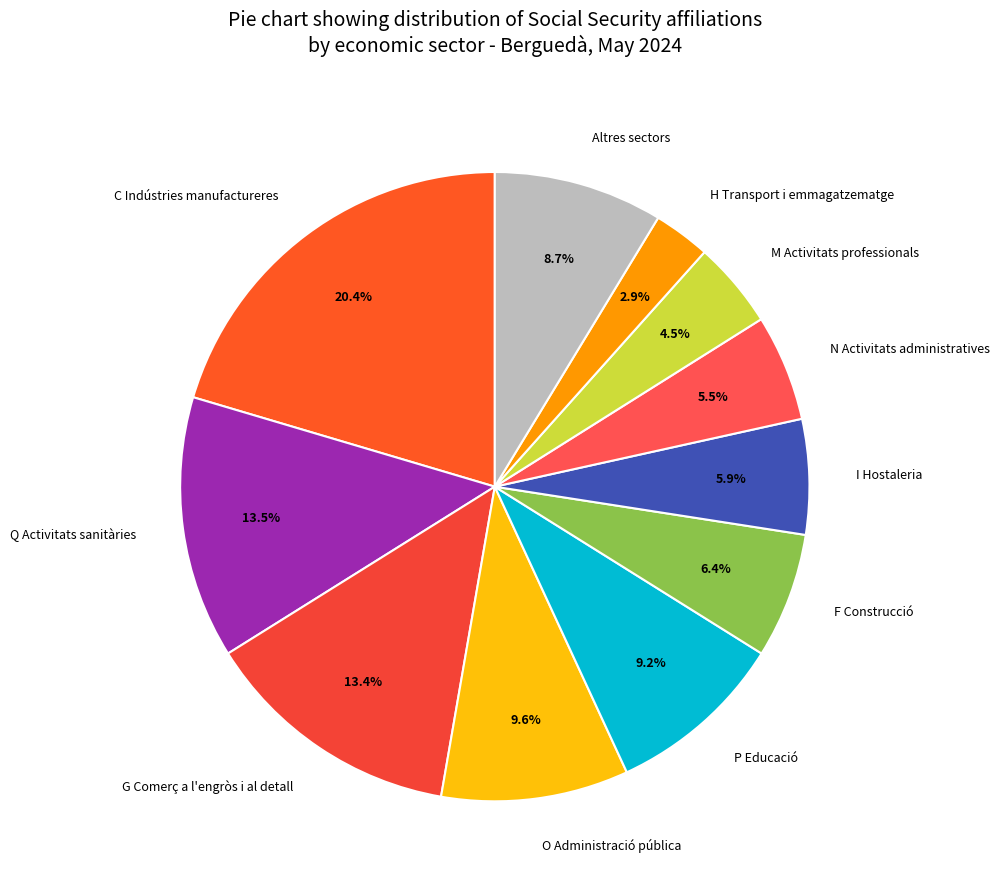

Is the sum of F Construcció and G Comerç a l'engròs i al detall greater than half?

No